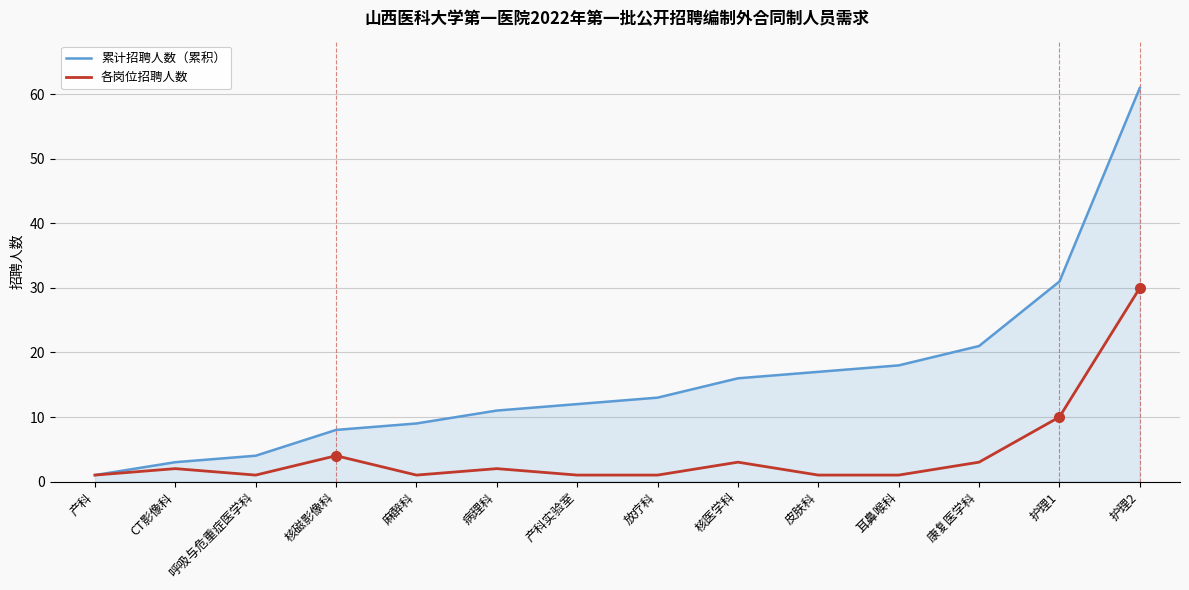

What is the highest value of the 各岗位招聘人数 series?

30